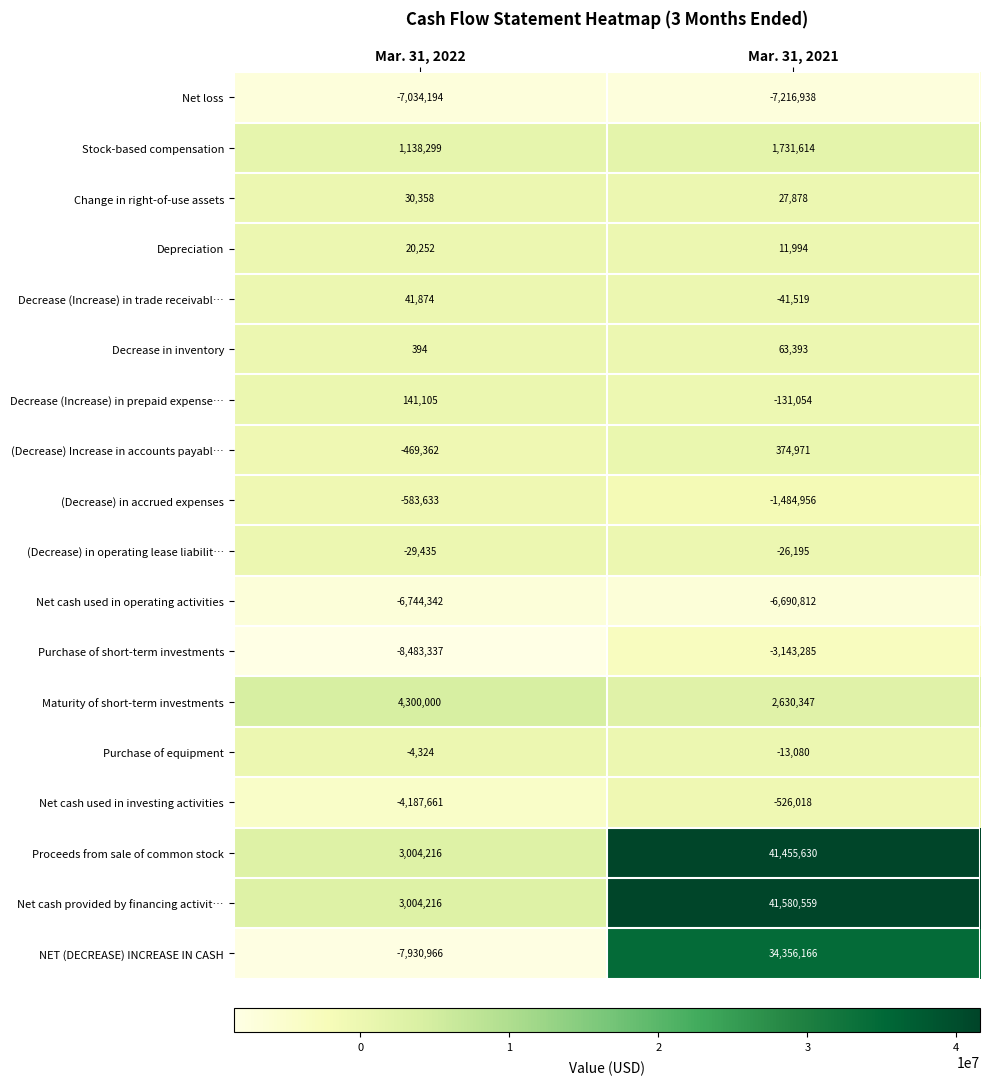

What is the total value across all series at Mar. 31, 2021?

102958695